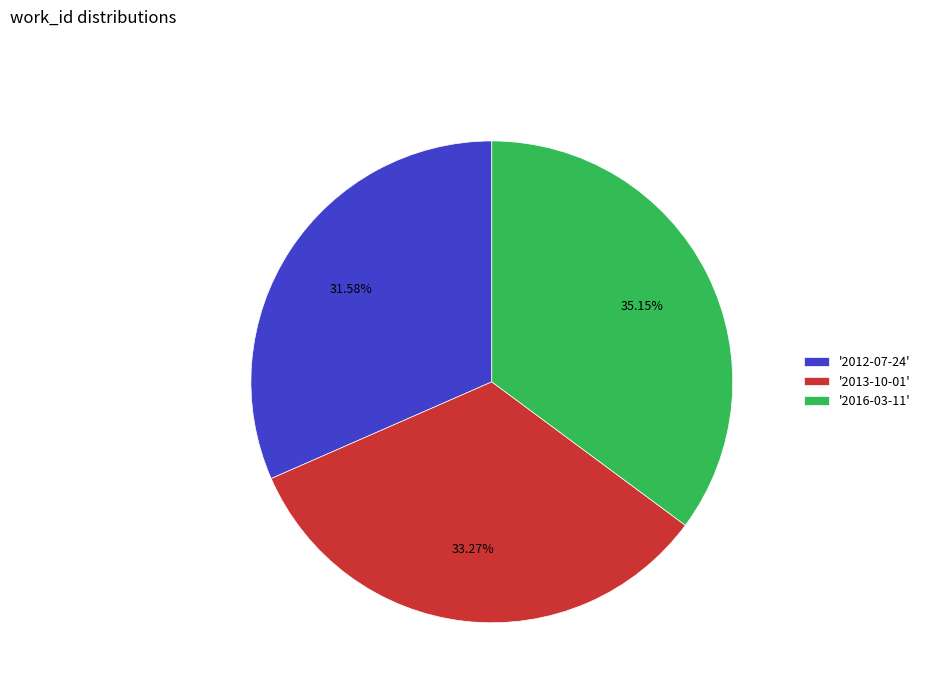

Does '2016-03-11' account for over 50% of the chart?

No